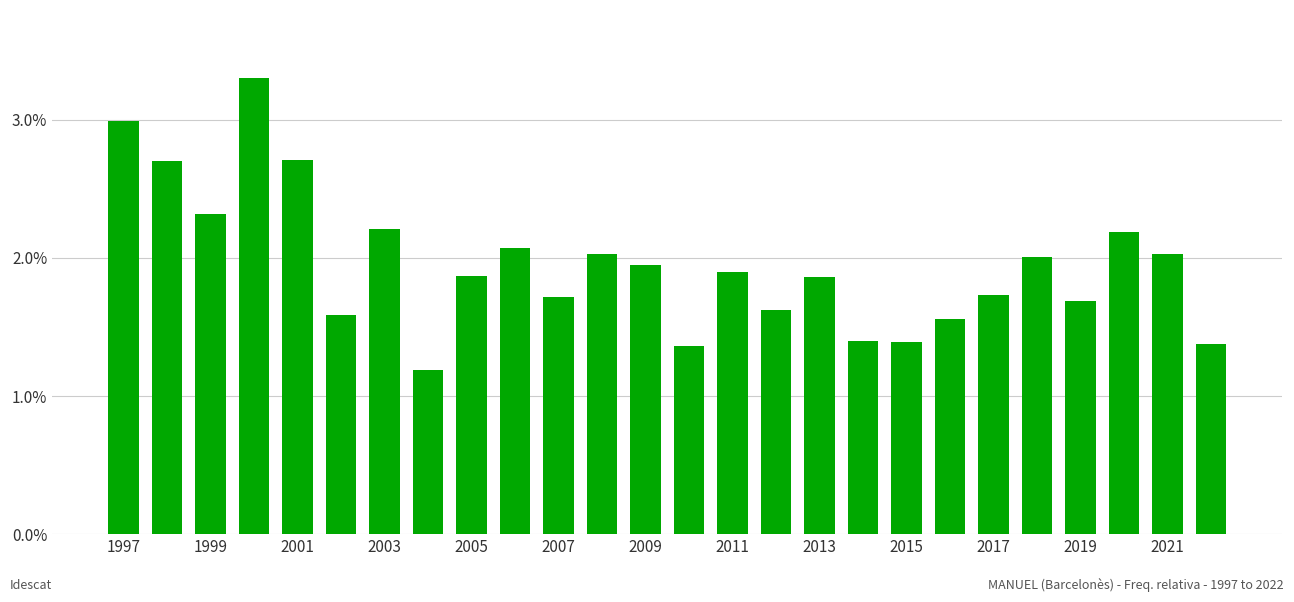

What is the average value?

2.0